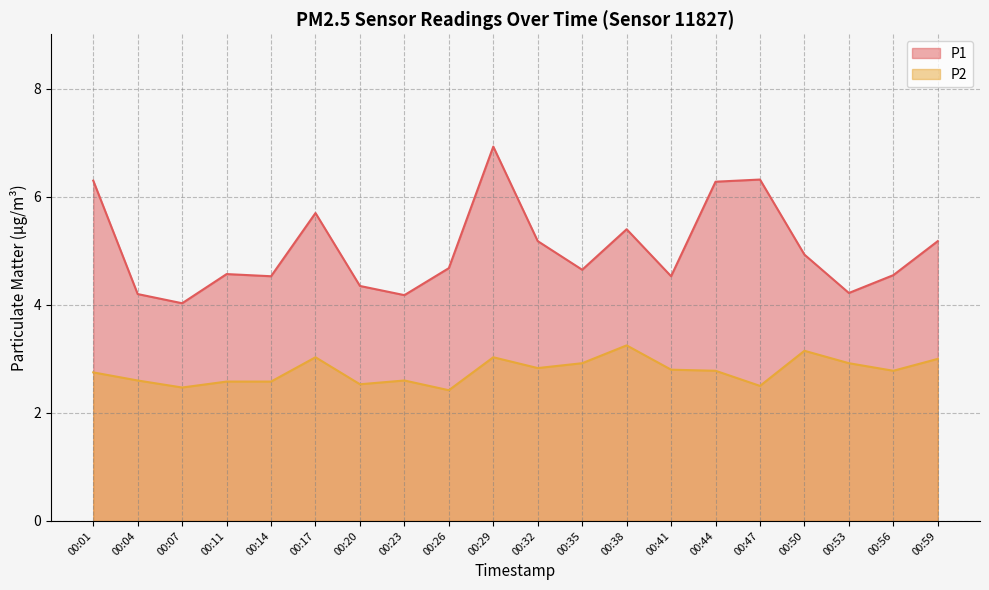

True or false: P1 and P2 intersect in this chart.

False